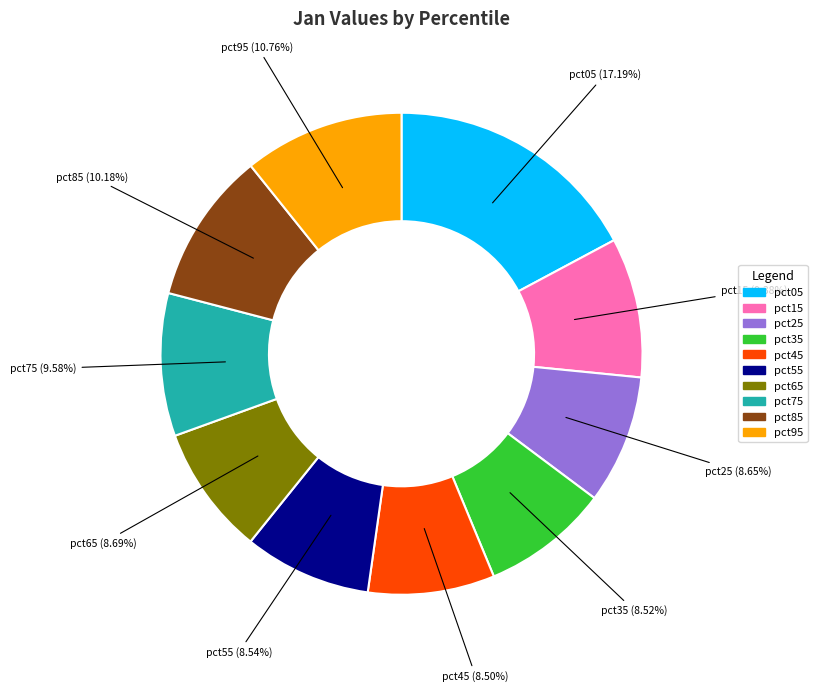

Is there a majority slice in this chart?

No